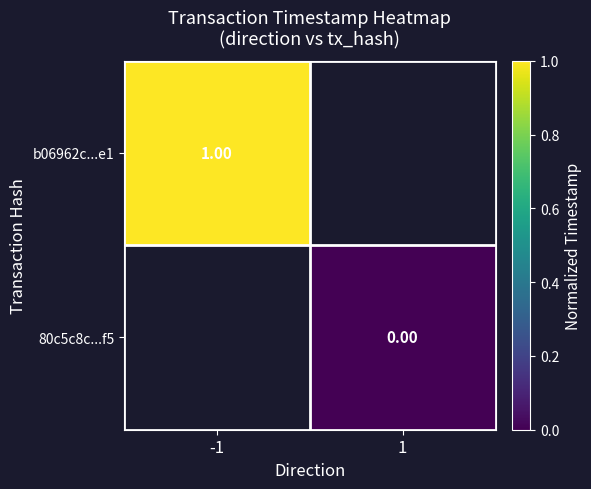

At how many categories does at least one series exceed 0?

1